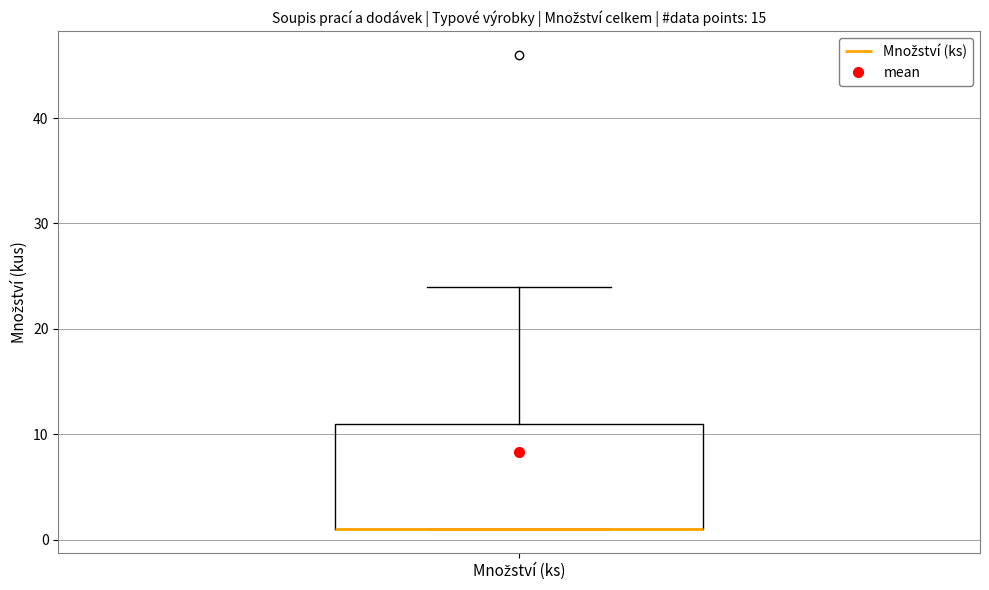

Where is the lower edge of the box for Množství (ks) on the y-axis? The values are not printed on the chart, so give them approximately, as read against the axis.

1